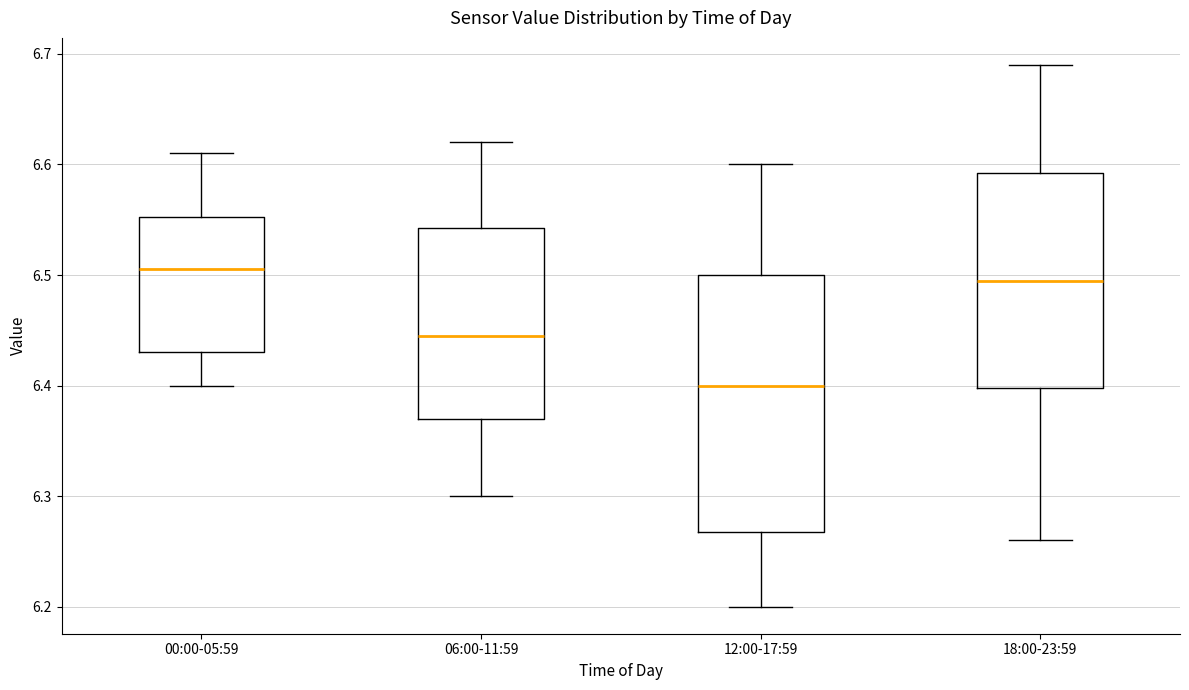

Reading left to right, read every box against the y-axis: the position of its median line, the range the box covers, and the ends of its whiskers. The values are not printed on the chart, so give them approximately, as read against the axis.

00:00-05:59: median 6.51, box 6.43 to 6.55, whiskers 6.40 to 6.61
06:00-11:59: median 6.45, box 6.37 to 6.54, whiskers 6.30 to 6.62
12:00-17:59: median 6.40, box 6.27 to 6.50, whiskers 6.20 to 6.60
18:00-23:59: median 6.50, box 6.40 to 6.59, whiskers 6.26 to 6.69